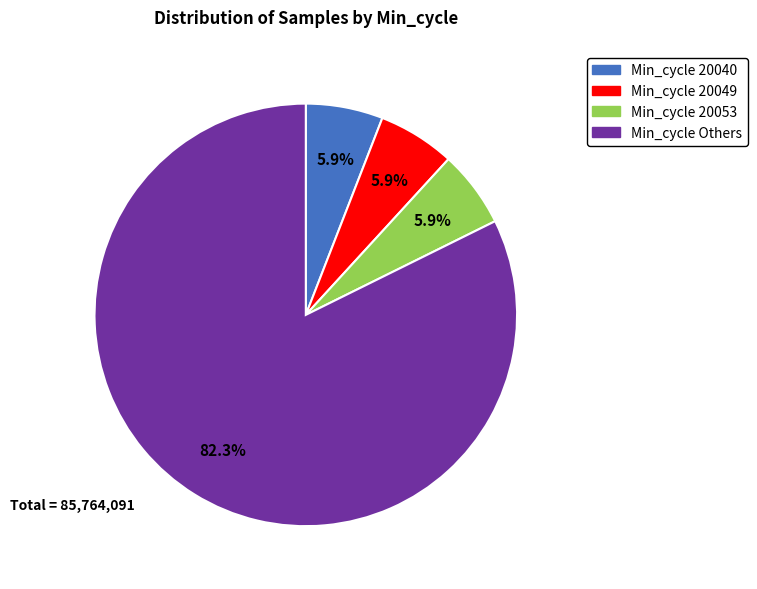

Does any single category account for the majority?

Yes